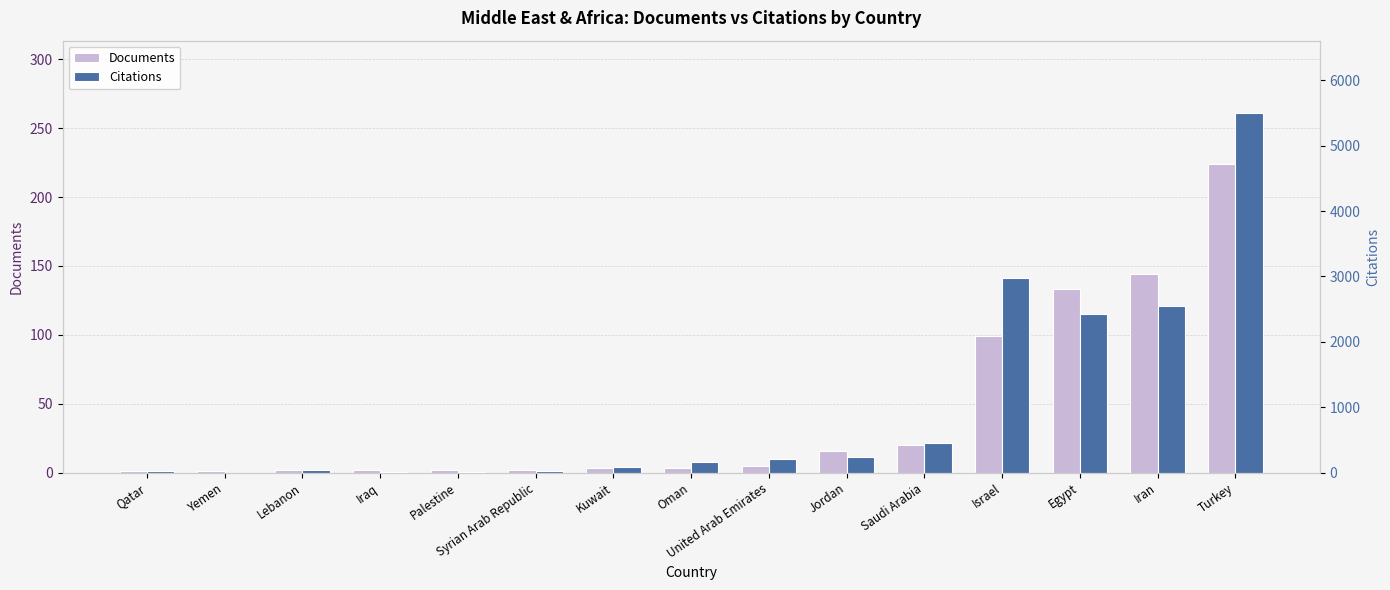

Are the bars horizontal?

No